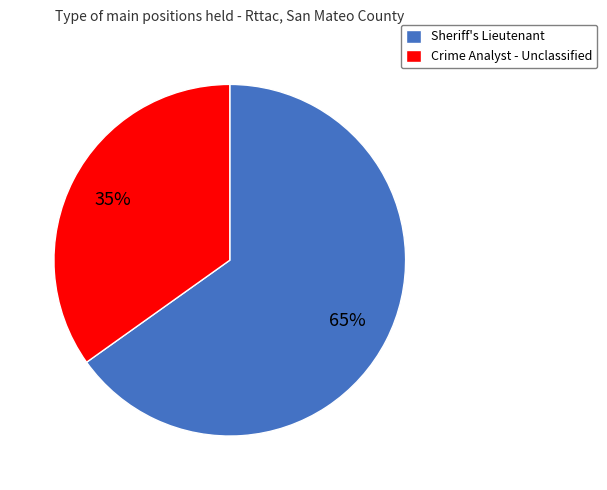

Is the sum of Crime Analyst - Unclassified and Sheriff's Lieutenant greater than half?

Yes